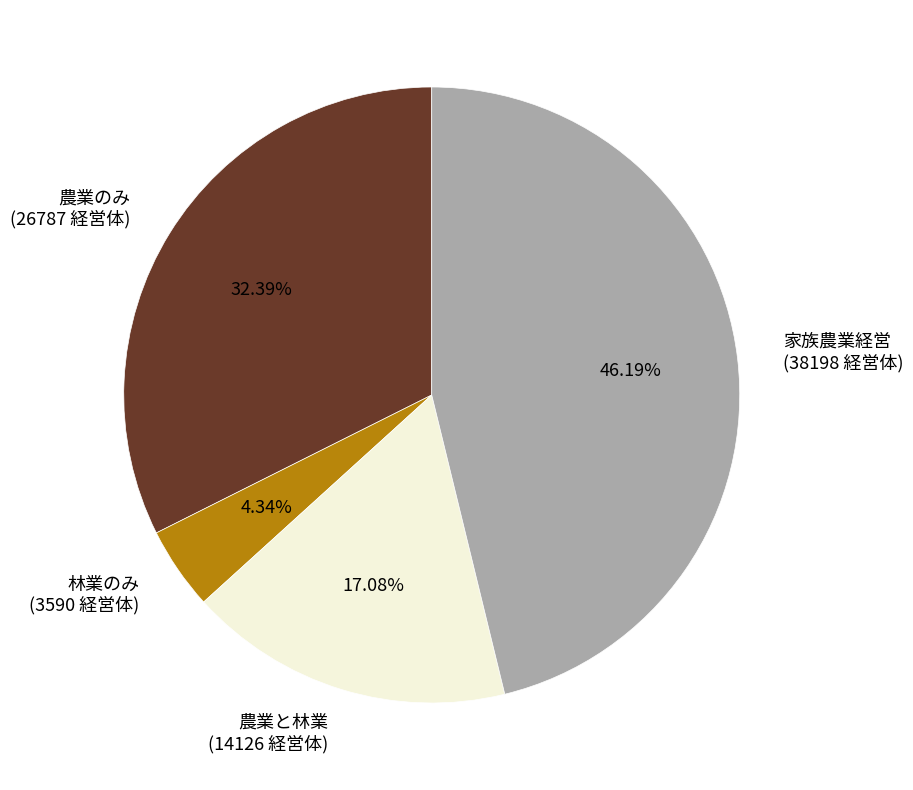

Is there any slice that represents more than half of the pie?

No